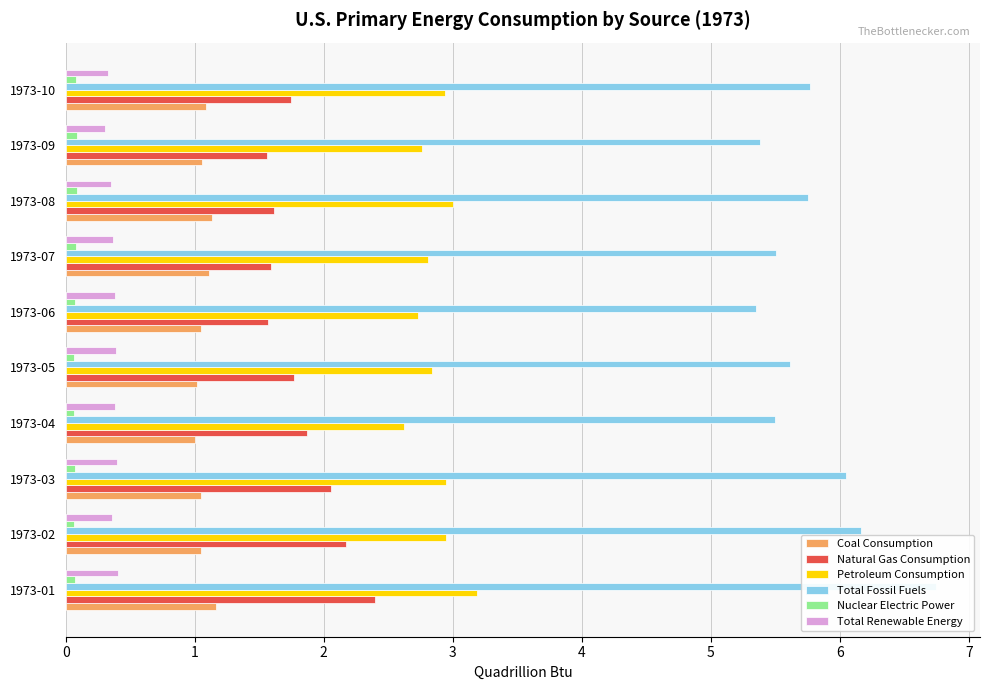

True or false: Natural Gas Consumption has a value of 1.0 at 1973-08.

False